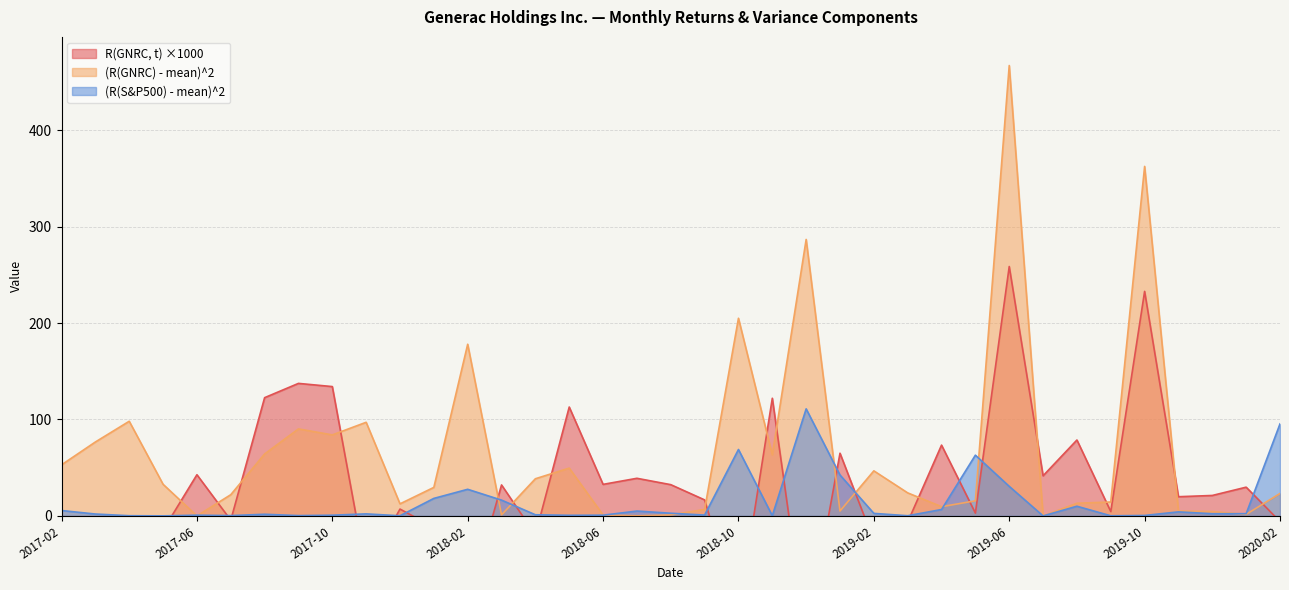

What is the difference between the second highest and minimum values in the (R(S&P500) - mean)^2 series?

95.4